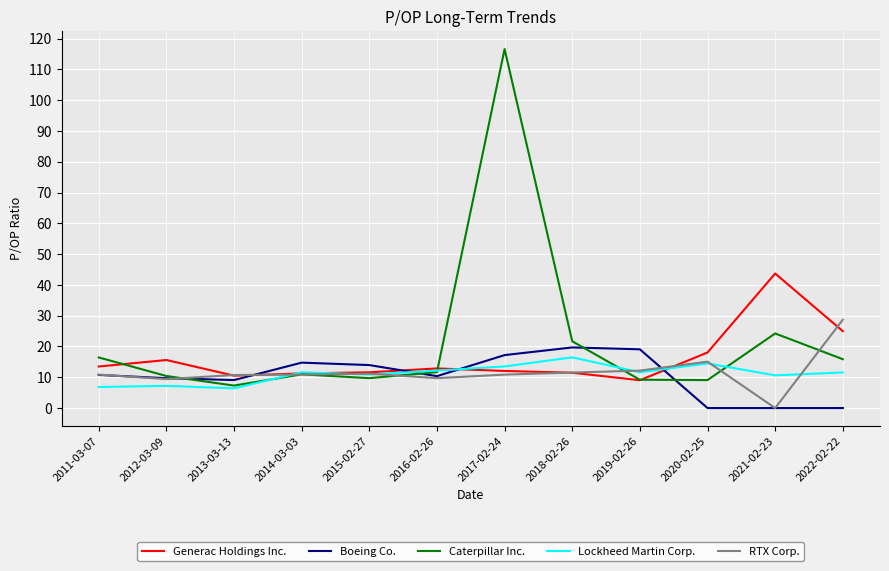

Is it true that Boeing Co. equals 10.8 at 2011-03-07?

True